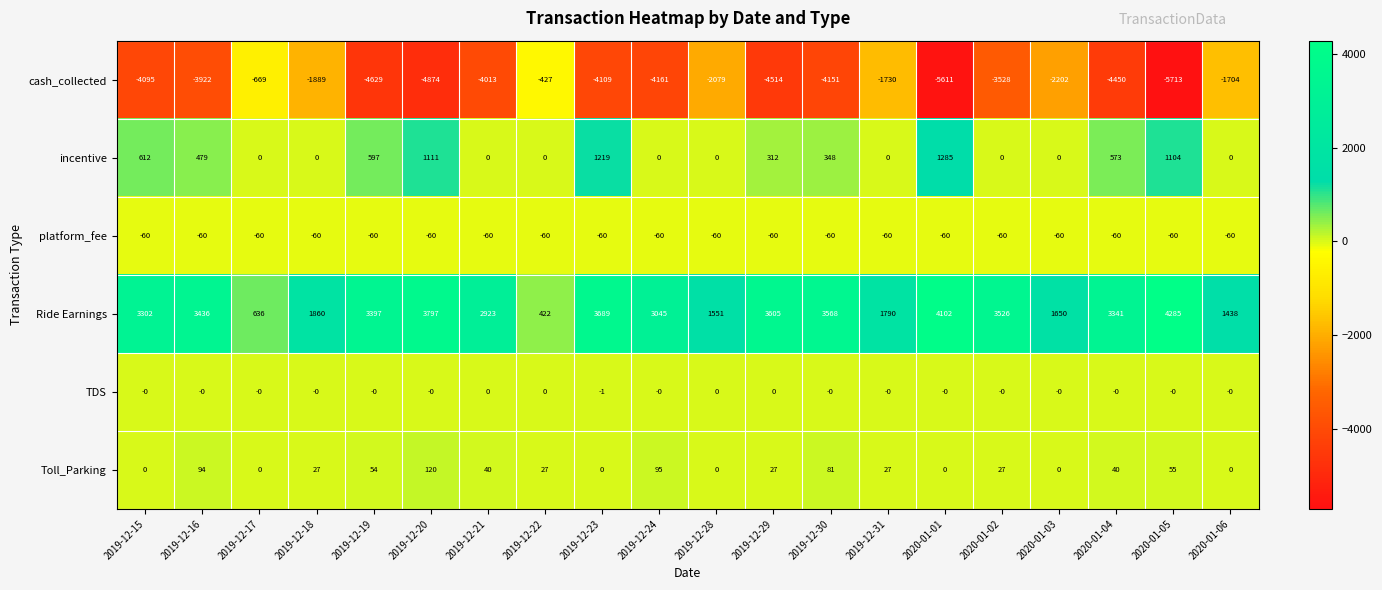

The incentive series shows -548 at 2020-01-06. True or false?

False